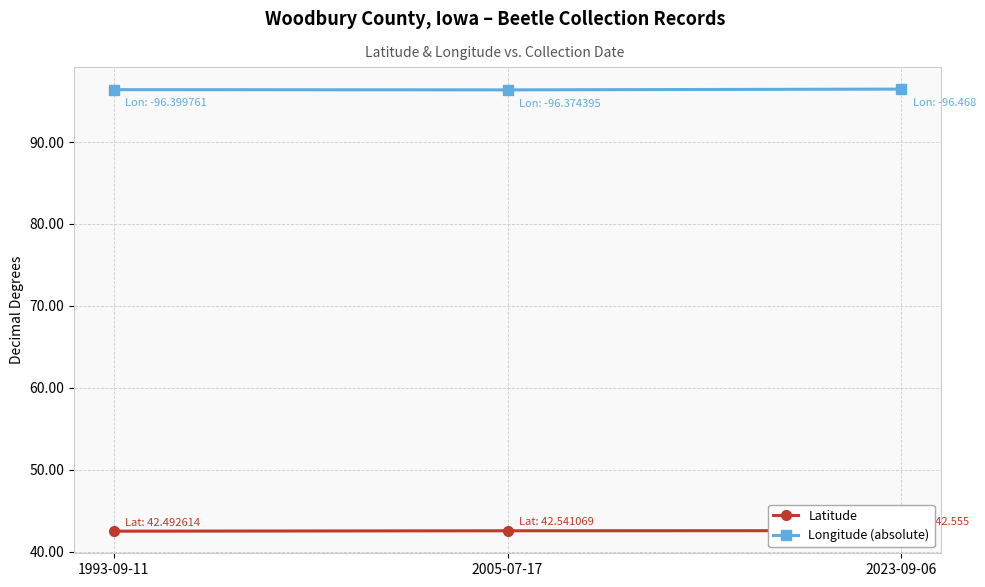

Reading left to right, list all the values displayed in this chart.

Latitude: 42.5	42.5	42.6
Longitude (absolute): 96.4	96.4	96.5